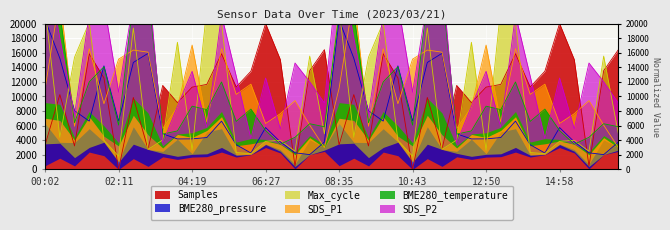

What is the value of the BME280_pressure point at the 39th from the left?

2029.0